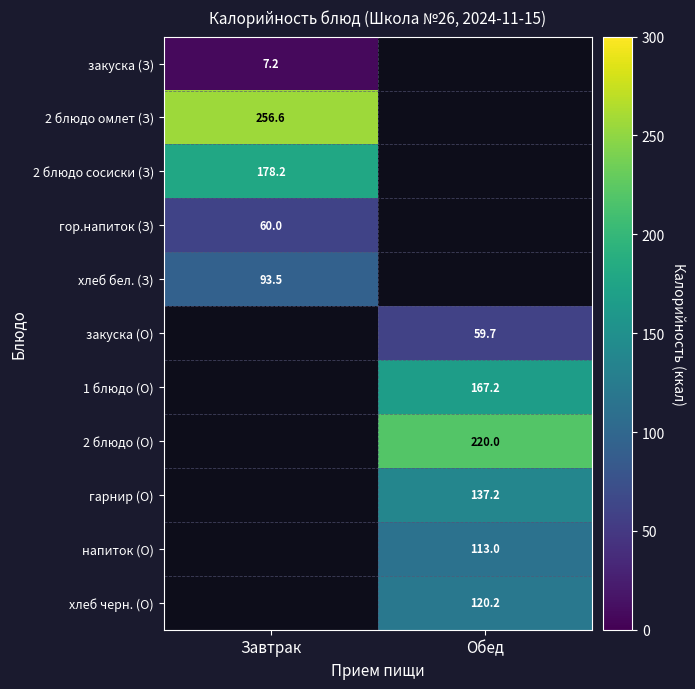

Is it true that гор.напиток (З) equals 60.0 at Завтрак?

True